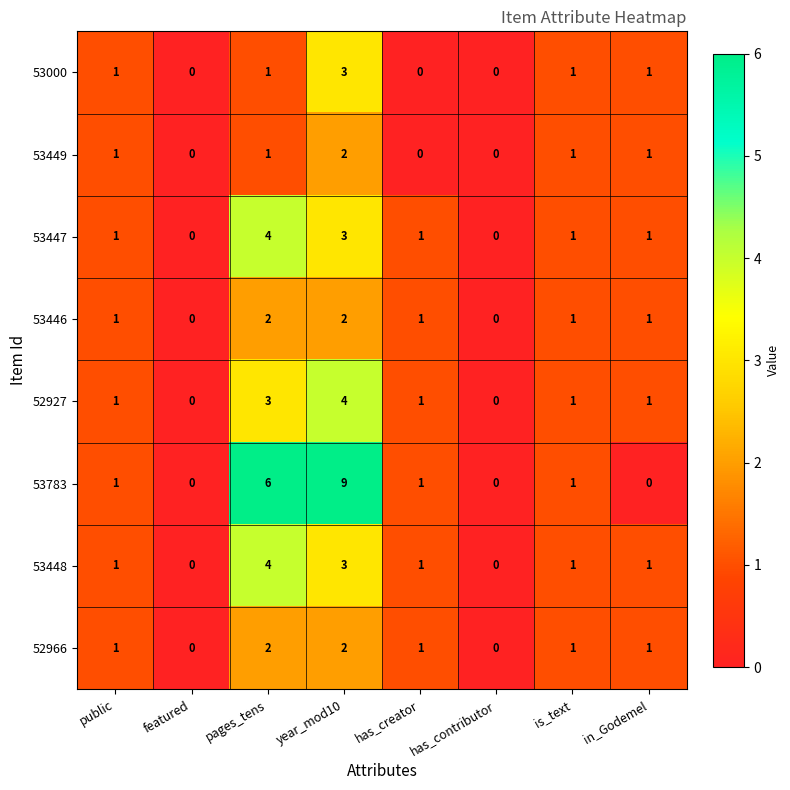

At which category is the sum across all series the highest?

year_mod10